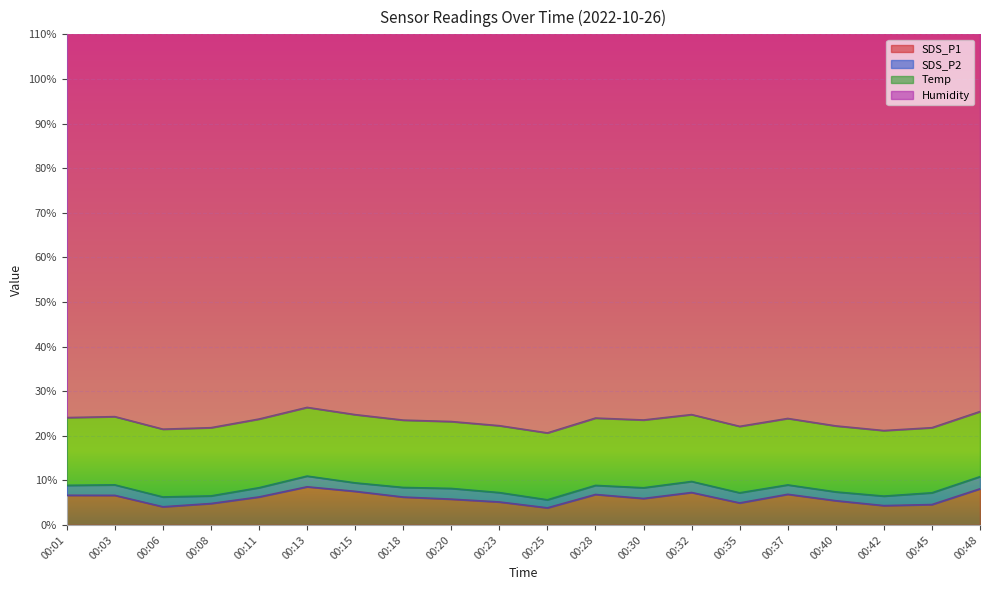

The value of SDS_P1 at 00:32 is 7.3. True or false?

True